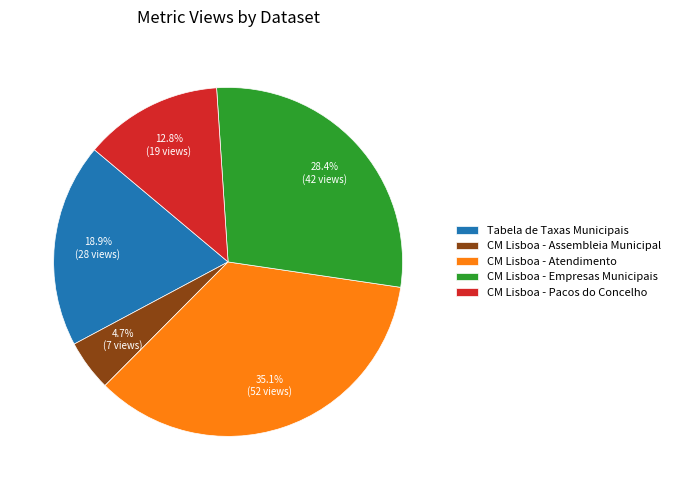

How much of the chart is everything except CM Lisboa - Atendimento?

64.9%